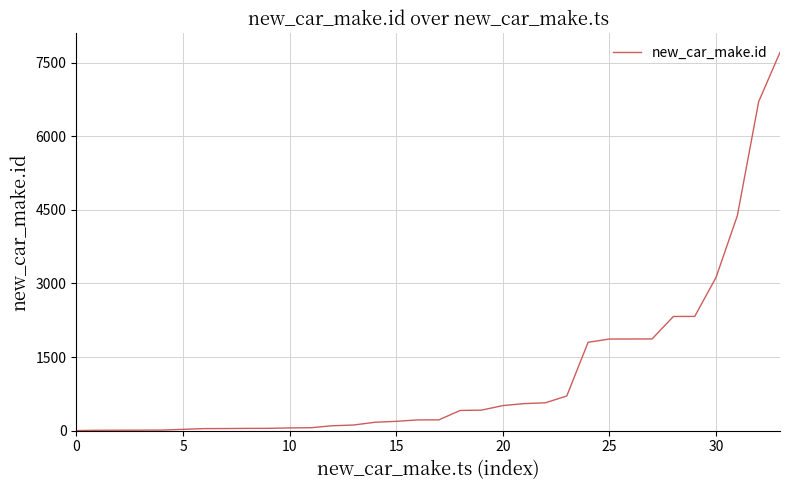

What is the maximum value shown in the chart?

7708